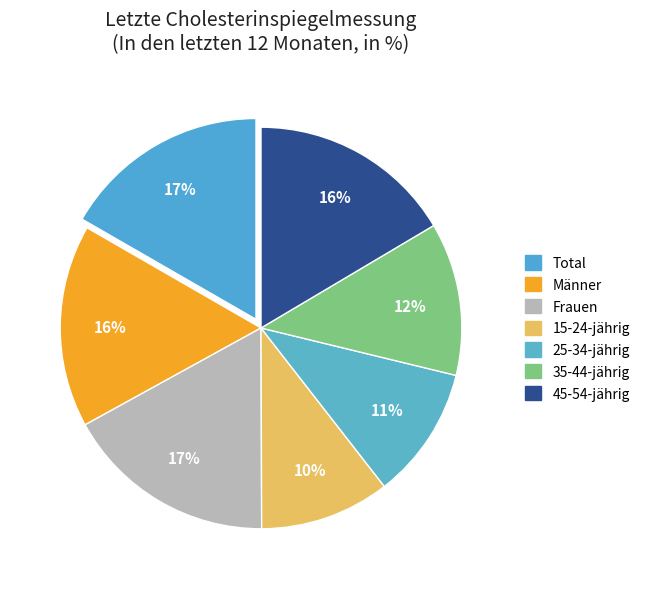

Combined, what portion of the pie is Männer and Total?

33.0%